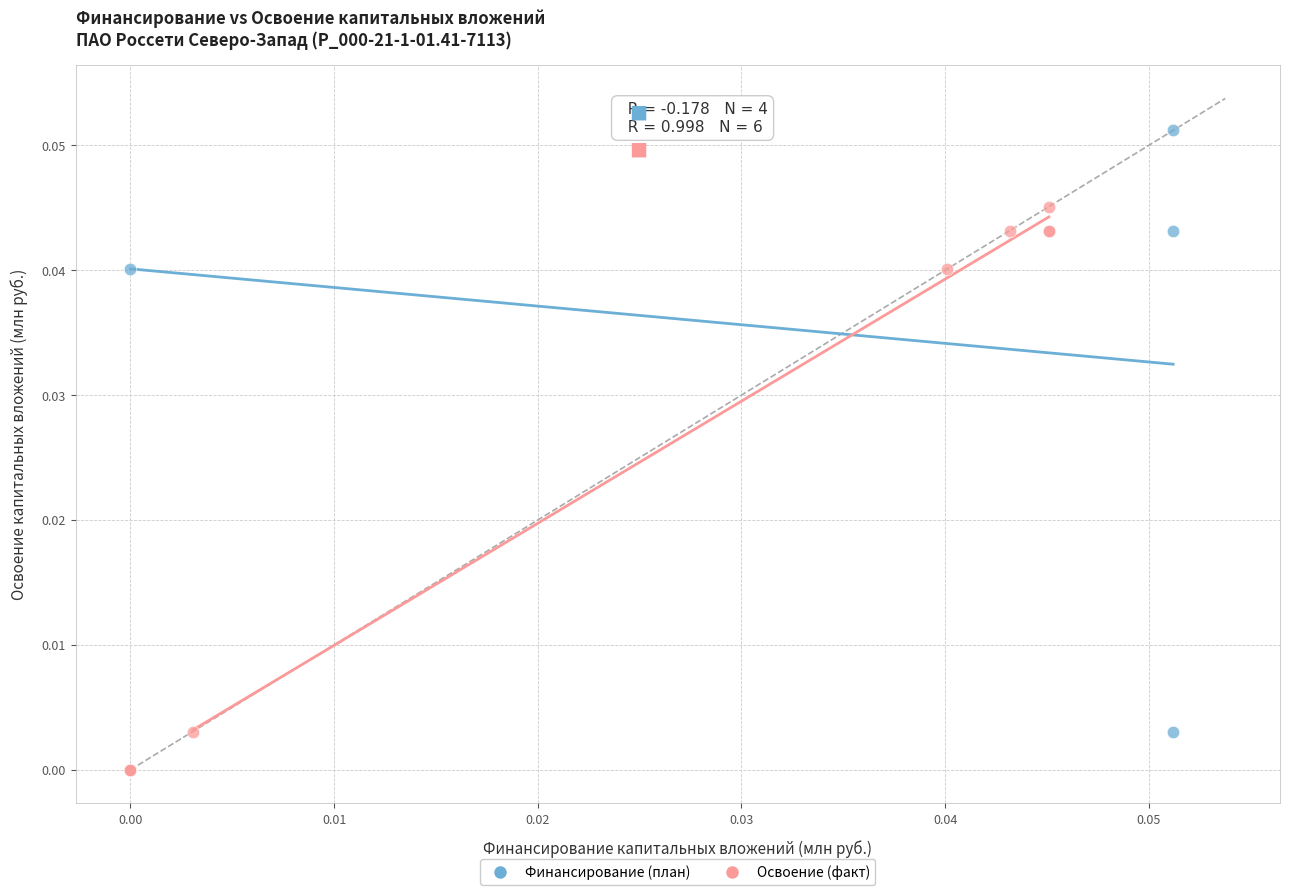

Which series has the widest spread of Y values?

Финансирование (план)